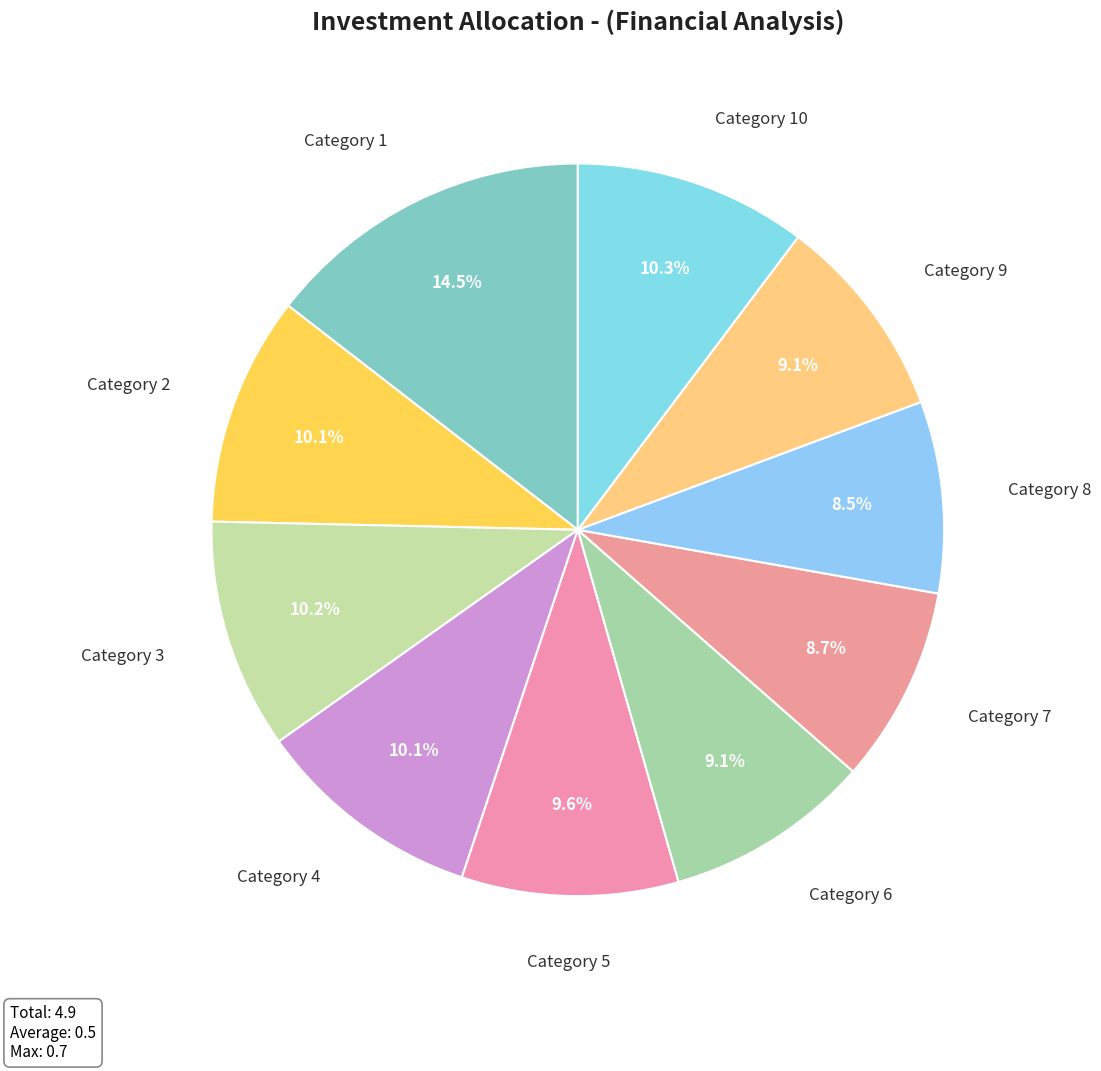

What is the largest slice in the pie chart?

Category 1